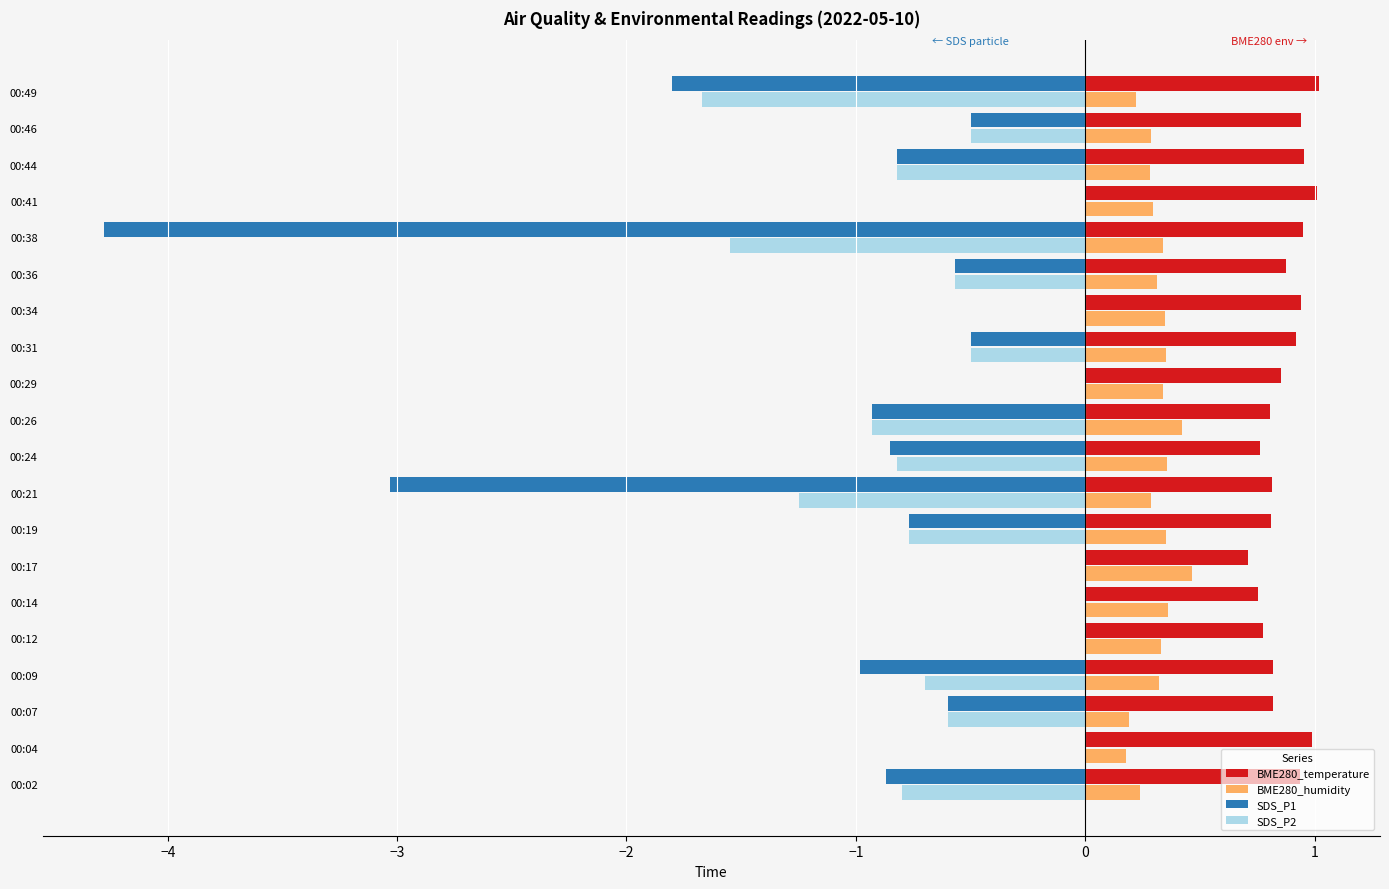

How many data points does each series have?

20